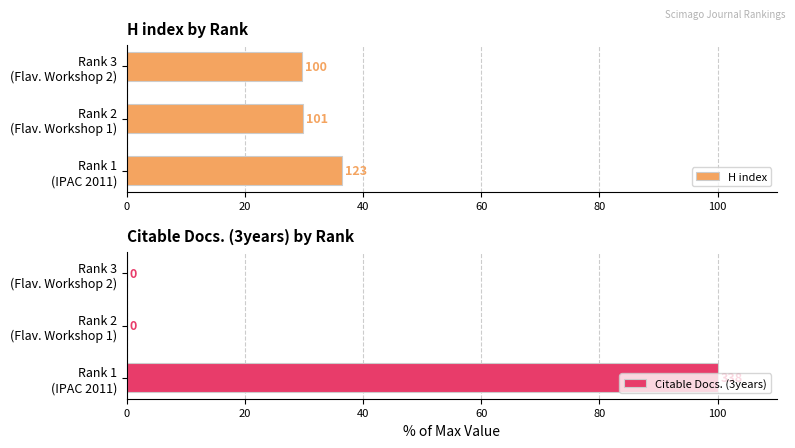

What is the sum of all Citable Docs. (3years) values?

100